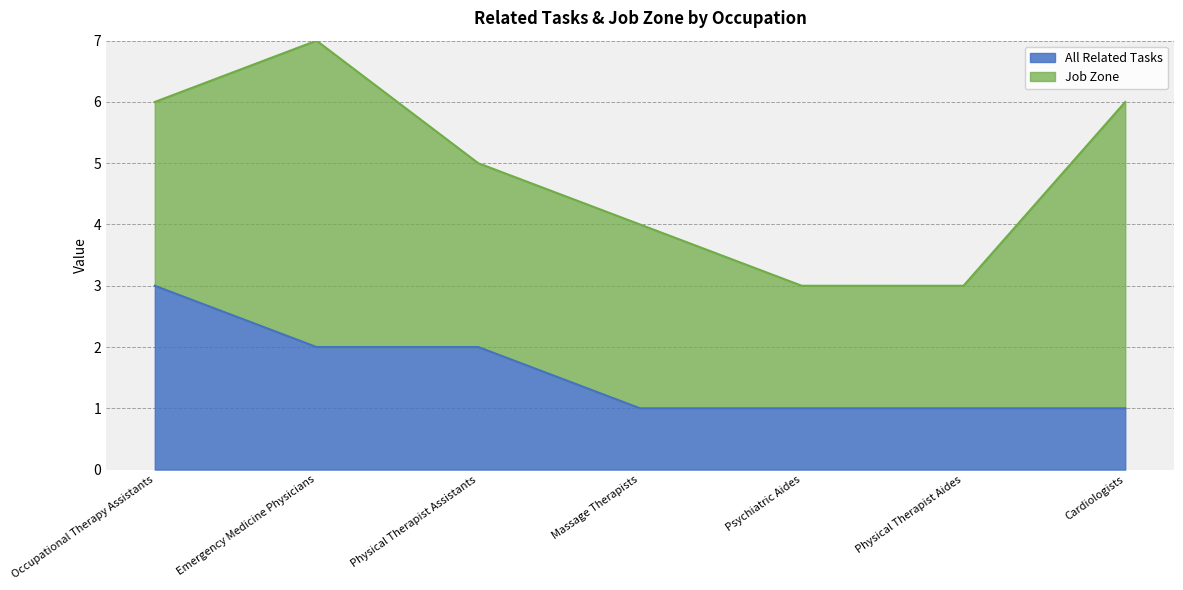

Rank the categories by value from lowest to highest.

Massage Therapists, Psychiatric Aides, Physical Therapist Aides, Cardiologists, Emergency Medicine Physicians, Physical Therapist Assistants, Occupational Therapy Assistants